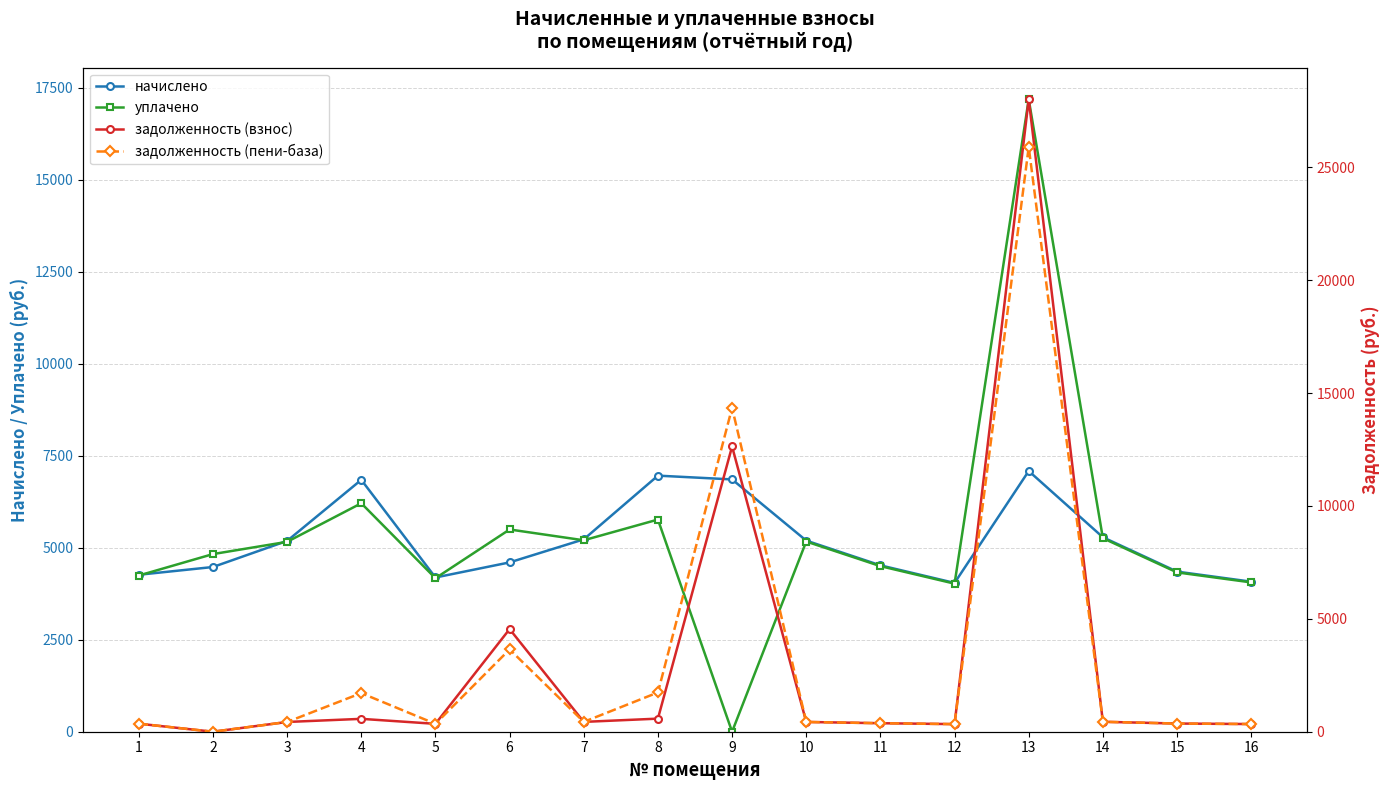

Reading left to right, extract all data points from this chart.

начислено: 4264.8	4475.5	5185.0	6844.2	4190.8	4600.8	5227.1	6958.1	6855.6	5192.9	4521.0	4042.8	7083.4	5284.1	4350.2	4076.9
уплачено: 4244.2	4826.9	5159.9	6207.7	4170.5	5495.2	5201.8	5764.8	0.0	5167.8	4499.2	4023.3	17184.8	5258.6	4329.2	4057.2
задолженность (взнос): 355.4	0.0	432.1	570.4	349.2	4546.2	435.6	579.8	12635.4	432.7	376.8	336.9	28017.5	440.3	362.5	339.7
задолженность (пени-база): 355.4	0.0	432.1	1711.0	349.2	3646.6	435.6	1739.5	14349.3	432.7	376.8	336.9	25899.6	440.3	362.5	339.7